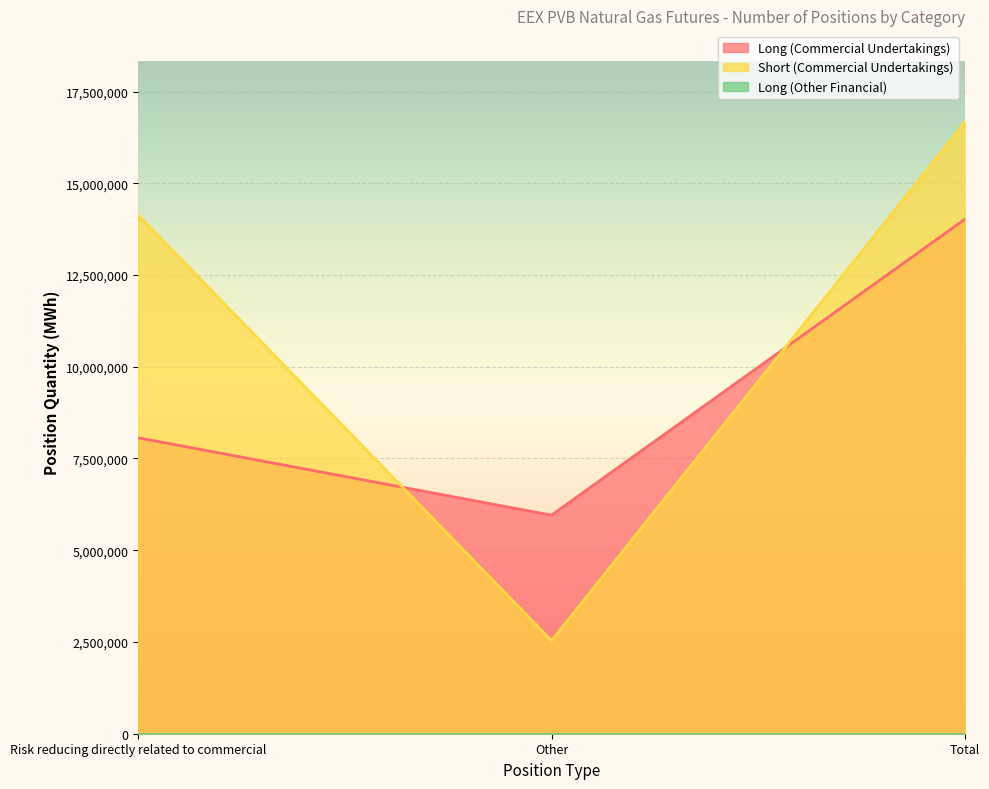

Between Risk reducing directly related to commercial and Total, which series saw the biggest shift?

Long (Commercial Undertakings)